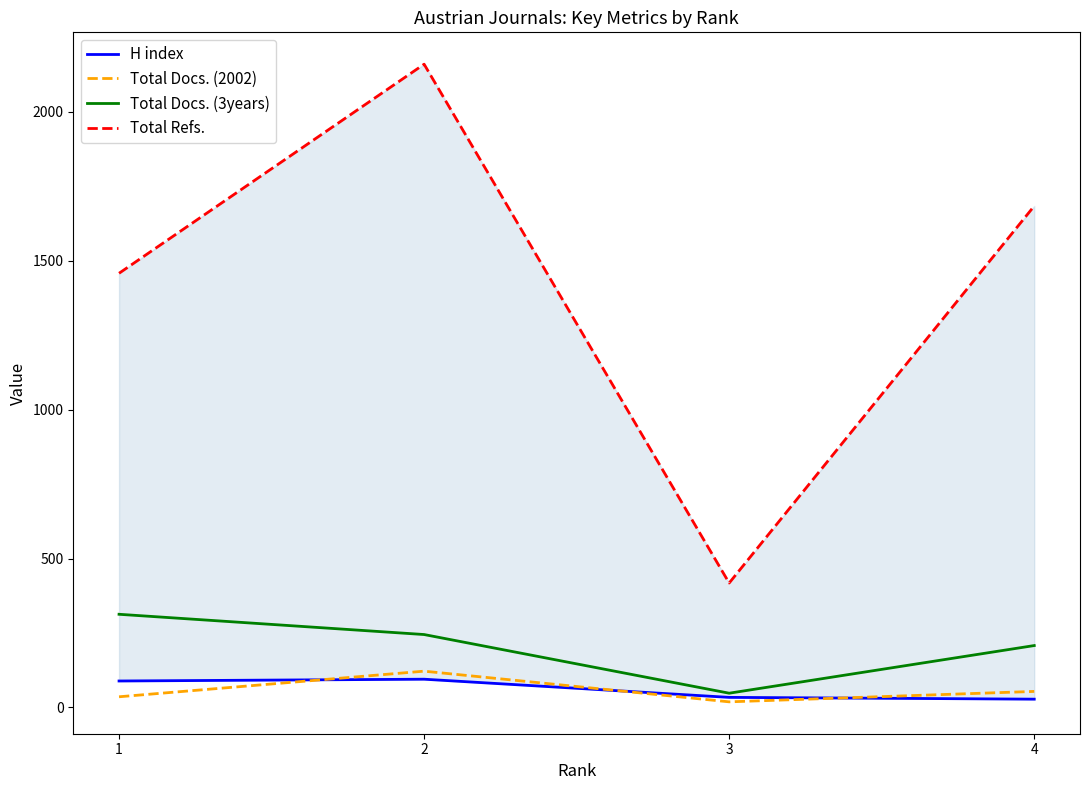

True or false: Total Docs. (3years) and H index intersect in this chart.

False